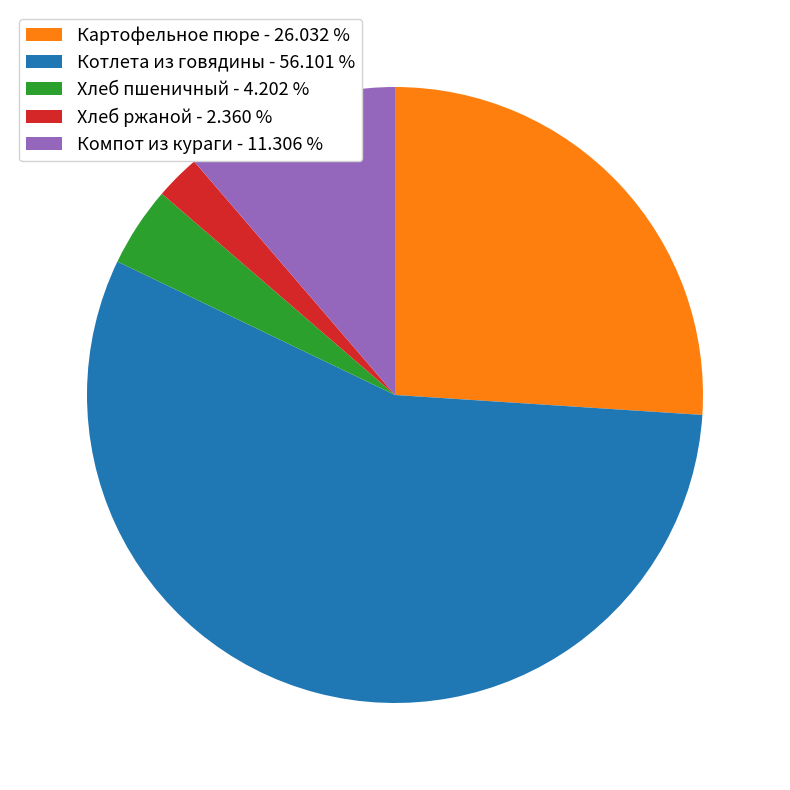

What is the ratio of the value at Хлеб пшеничный to the value at Котлета из говядины?

0.1